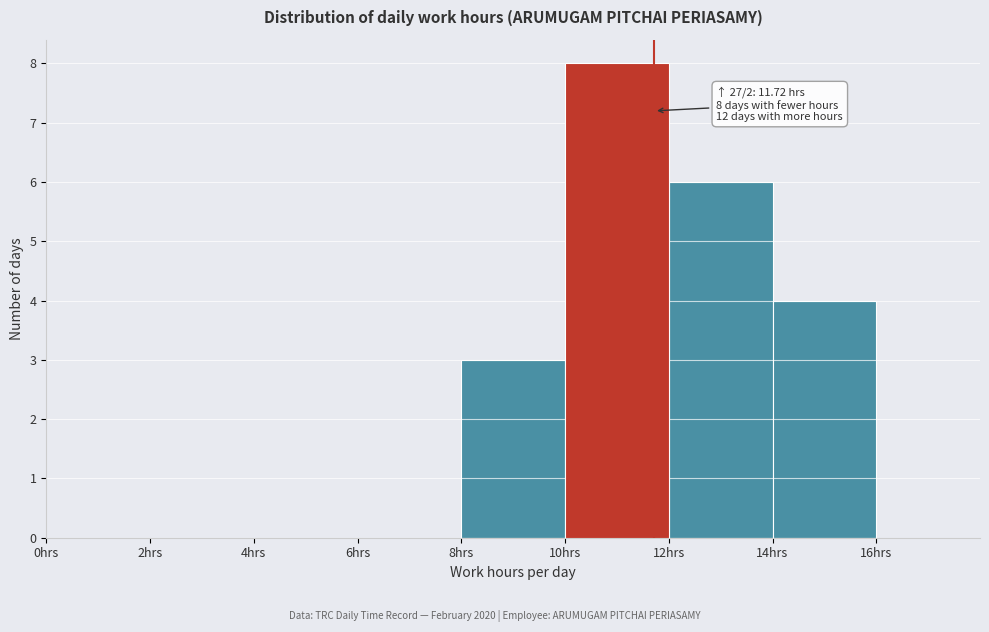

Over which range of the x-axis is the bar tallest?

10 to 12